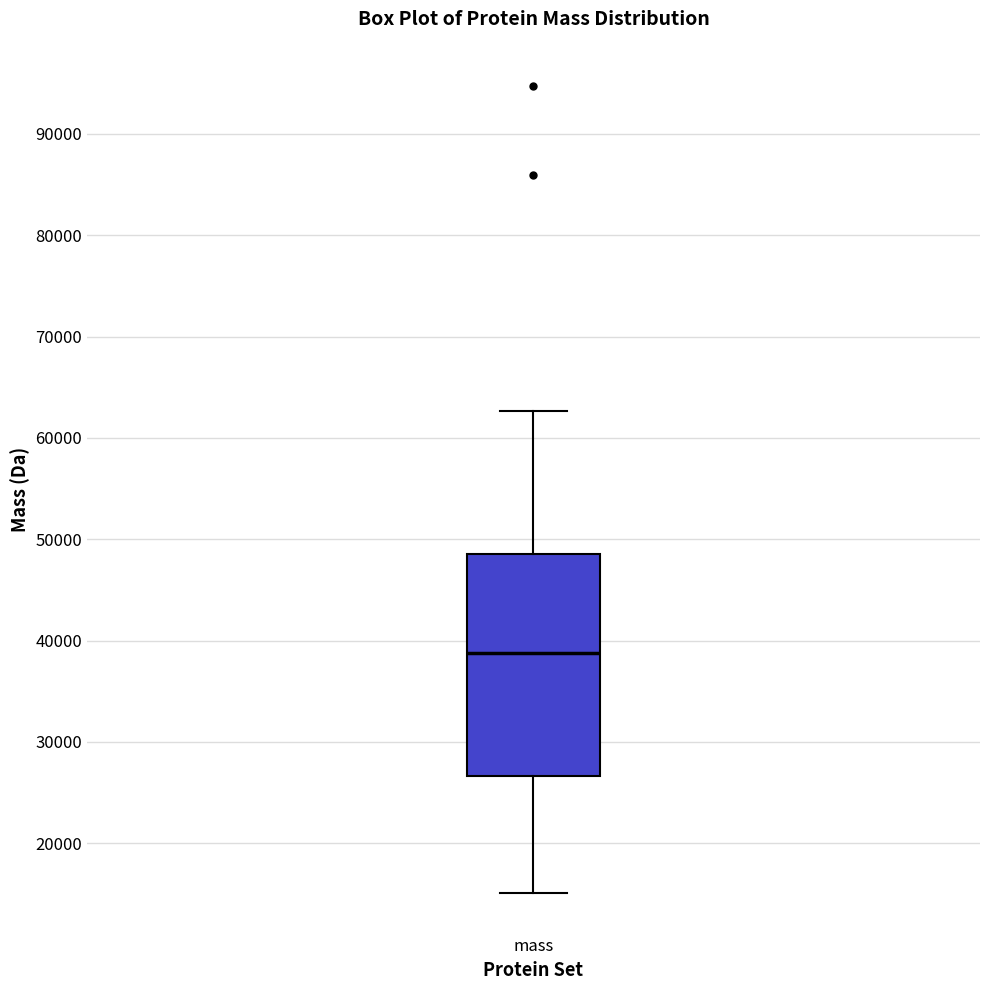

Where does the median line of the box for mass sit on the y-axis? The values are not printed on the chart, so give them approximately, as read against the axis.

39000